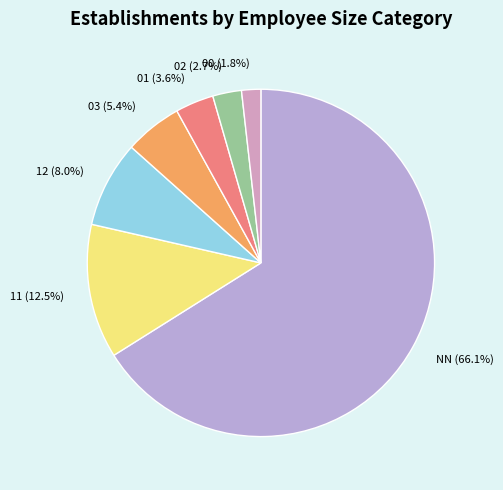

What percentage do 11 and 00 together represent?

14.3%